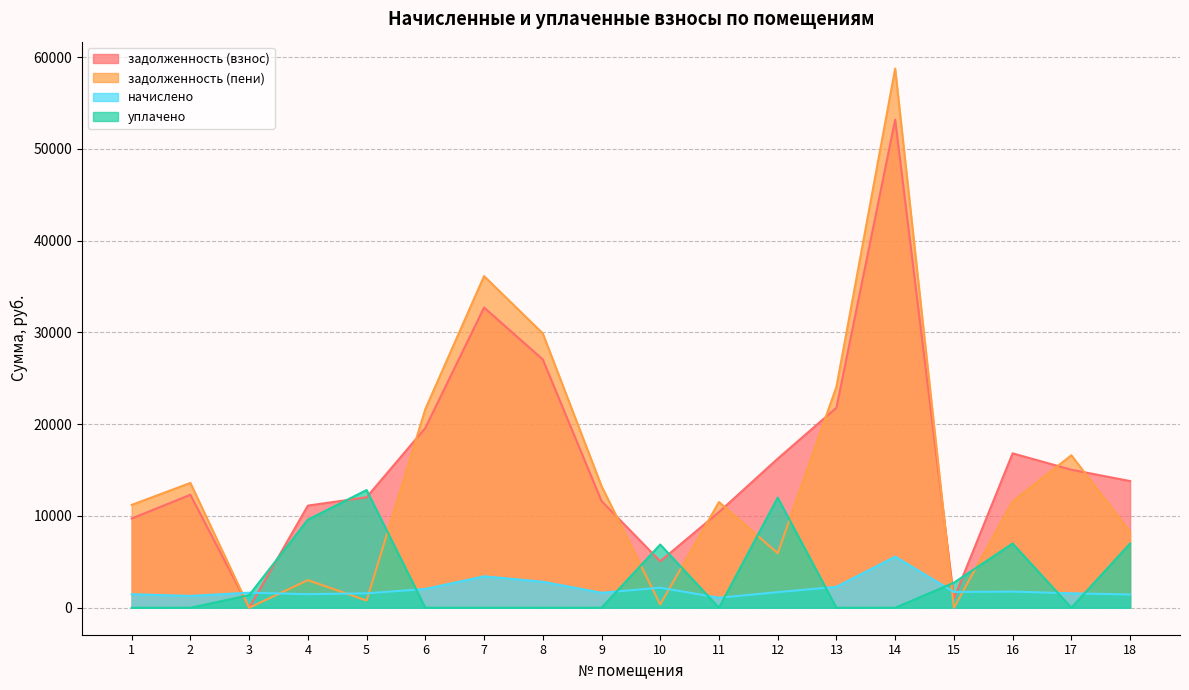

Reading right to left, list all the values displayed in this chart.

задолженность (взнос): 18=13805.8	17=15040.1	16=16826.8	15=1000.4	14=53176.3	13=21796.8	12=16242.0	11=10427.4	10=5067.7	9=11627.3	8=27059.2	7=32711.4	6=19587.8	5=12040.1	4=11130.6	3=0.0	2=12311.4	1=9728.2
задолженность (пени): 18=8251.6	17=16615.2	16=11589.0	15=0.0	14=58745.4	13=24079.6	12=5943.0	11=11519.5	10=364.6	9=13260.3	8=29893.0	7=36137.2	6=21639.2	5=787.6	4=3010.5	3=0.0	2=13600.7	1=11208.1
начислено: 18=1445.9	17=1575.1	16=1762.3	15=1724.8	14=5569.1	13=2282.8	12=1701.0	11=1092.1	10=2187.5	9=1633.0	8=2833.9	7=3425.8	6=2051.4	5=1575.1	4=1479.9	3=1643.2	2=1289.3	1=1479.9
уплачено: 18=7000.0	17=0.0	16=7000.0	15=2728.9	14=0.0	13=0.0	12=12000.0	11=0.0	10=6890.6	9=0.0	8=0.0	7=0.0	6=0.0	5=12827.6	4=9600.0	3=1369.3	2=0.0	1=0.0